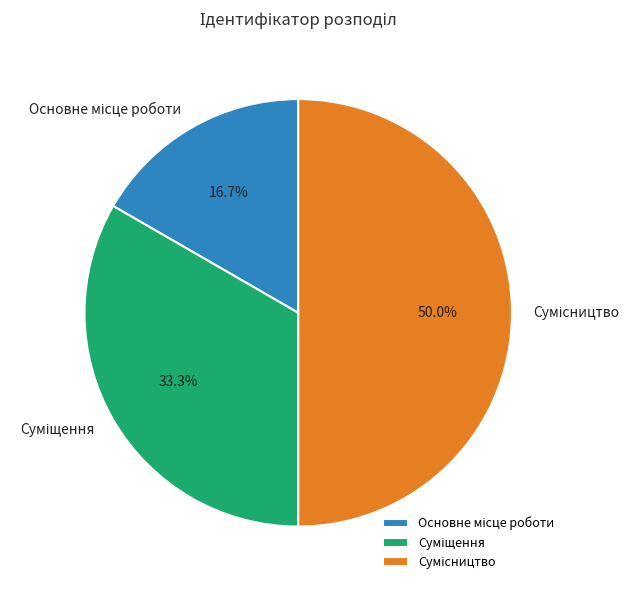

How many segments does this pie chart have?

3